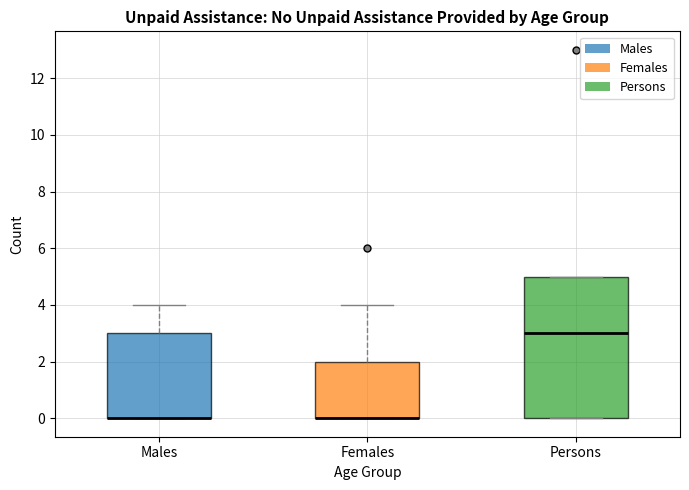

Reading left to right, read every box against the y-axis: the position of its median line, the range the box covers, and the ends of its whiskers. The values are not printed on the chart, so give them approximately, as read against the axis.

Males: median 0 (drawn on the box's lower edge), box 0 to 3, whiskers 0 to 4
Females: median 0 (drawn on the box's lower edge), box 0 to 2, whiskers 0 to 4
Persons: median 3, box 0 to 5, whiskers 0 to 5